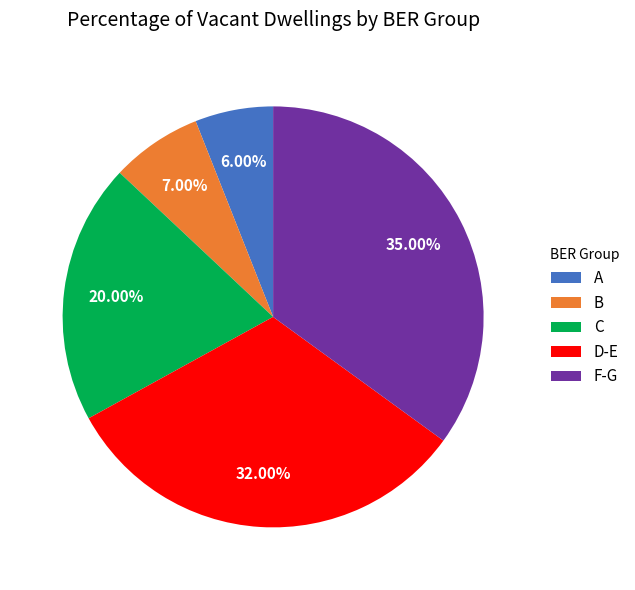

What is the smallest slice in the pie chart?

A